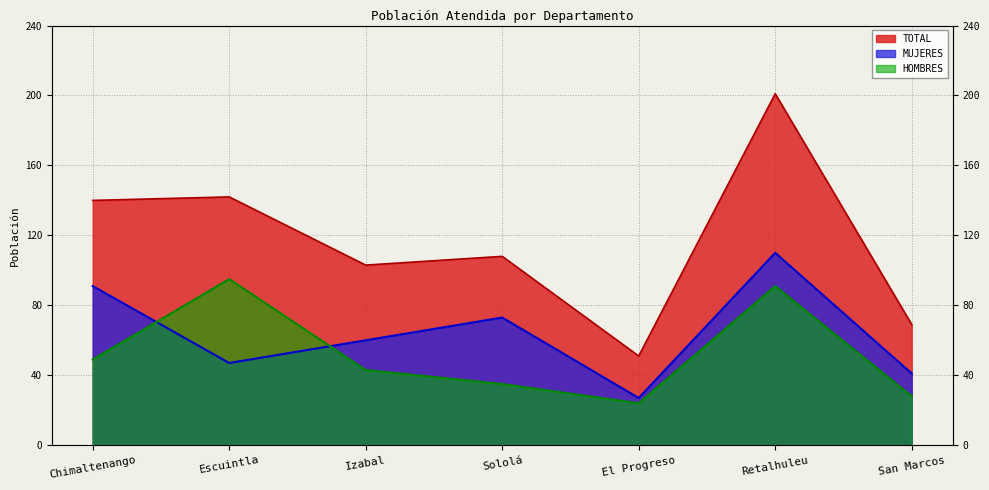

The TOTAL series shows 229 at Escuintla. True or false?

False